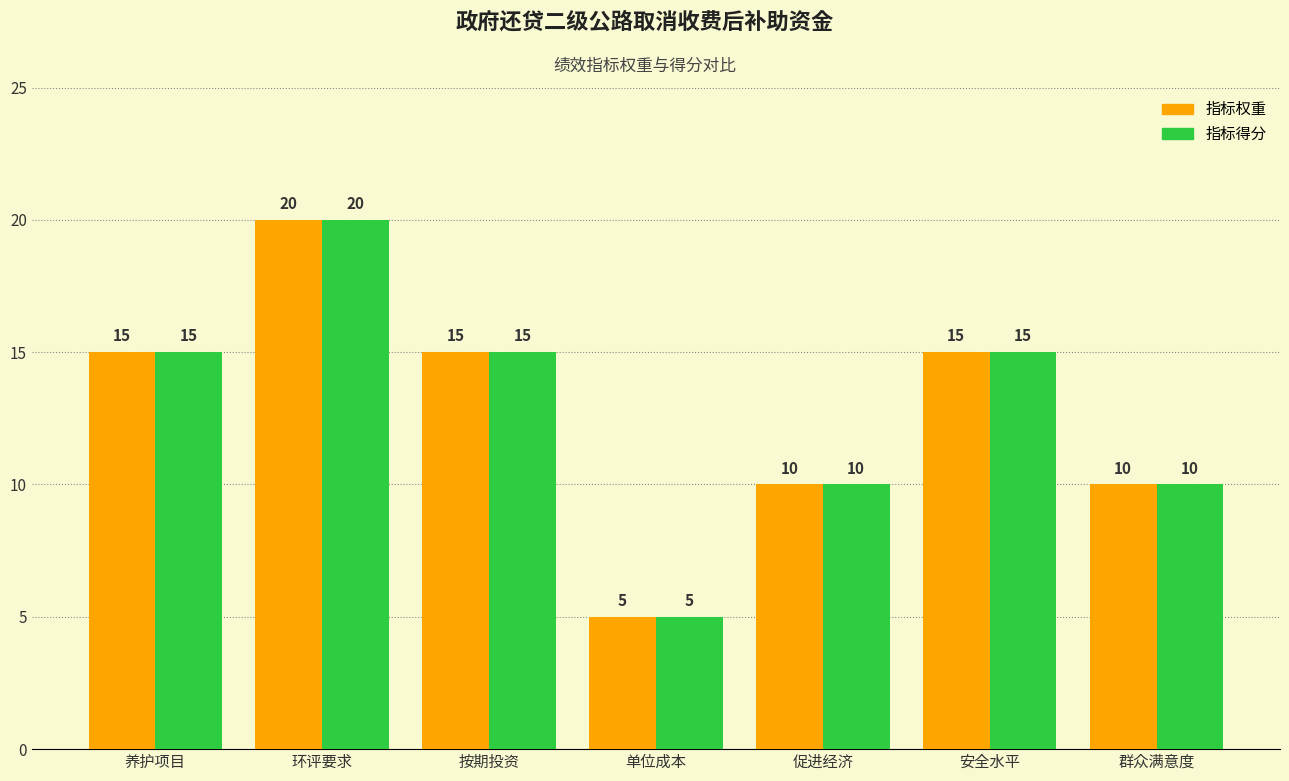

Which category has the highest value in the 指标得分 series?

环评要求